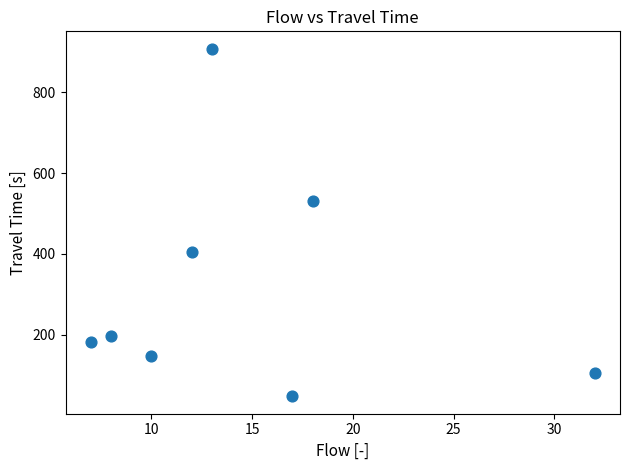

What Y value in the scatter plot is closest to 477?

530